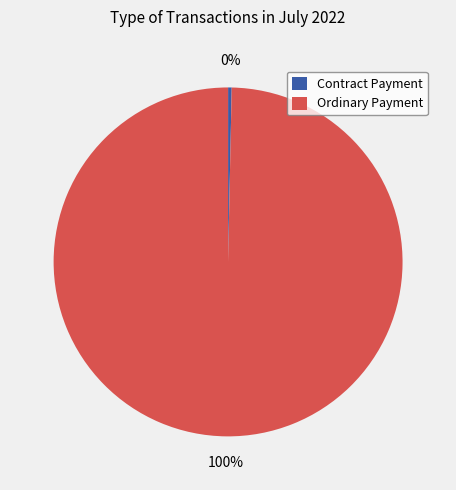

Between Contract Payment and Ordinary Payment, which is larger?

Ordinary Payment